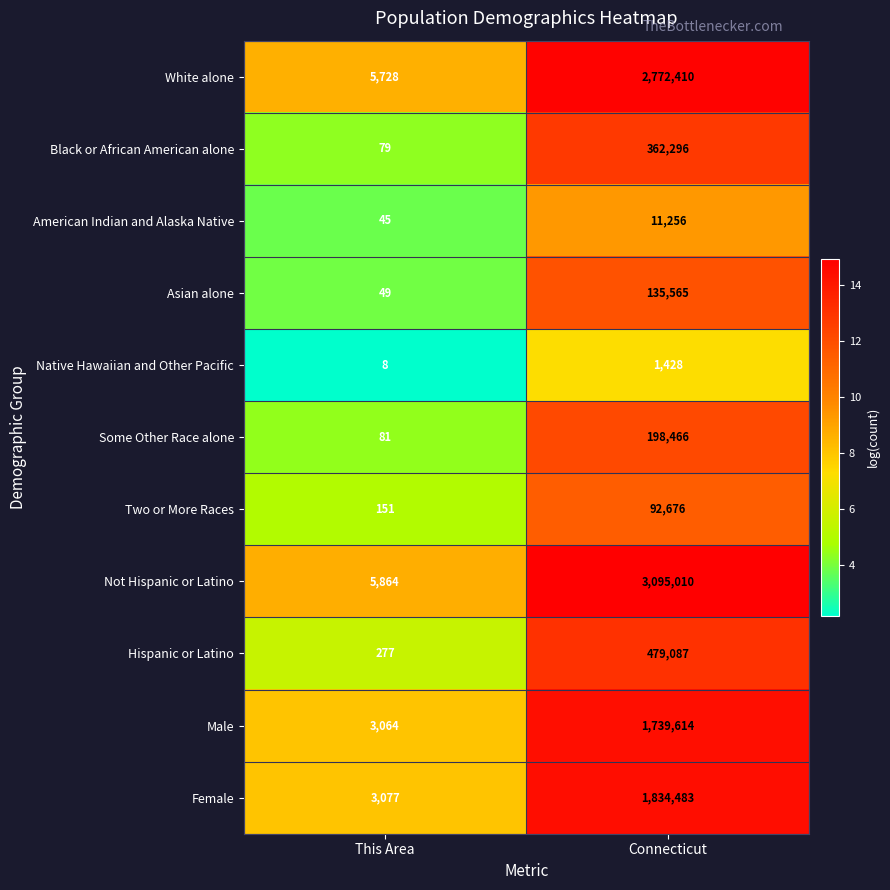

What is the difference between the Male values at Connecticut and This Area?

1736550